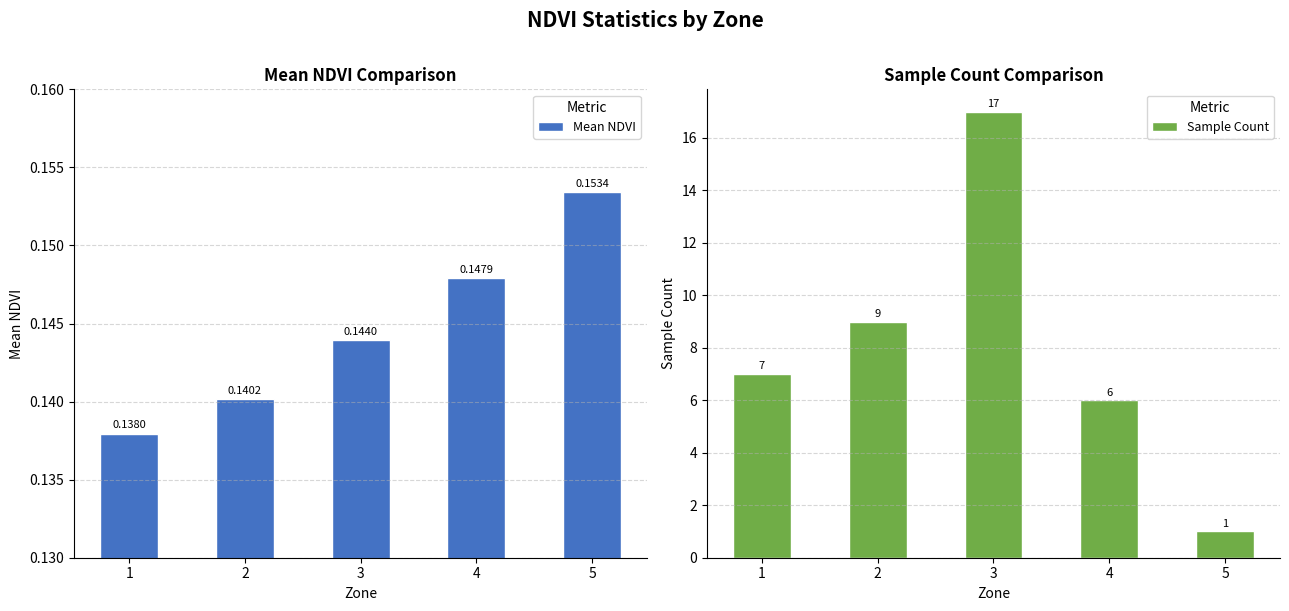

The Sample Count series shows 1.0 at 5. True or false?

True